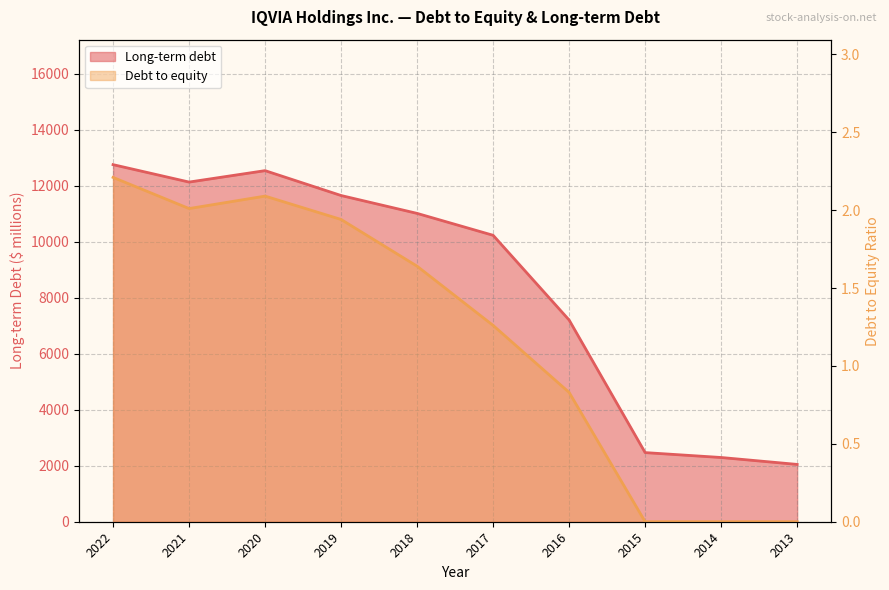

True or false: Long-term debt has a value of 2293.0 at 2014.

True